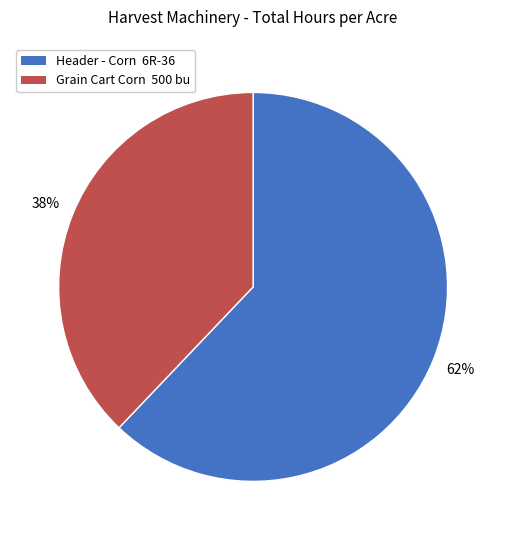

How many slices are in this pie chart?

2